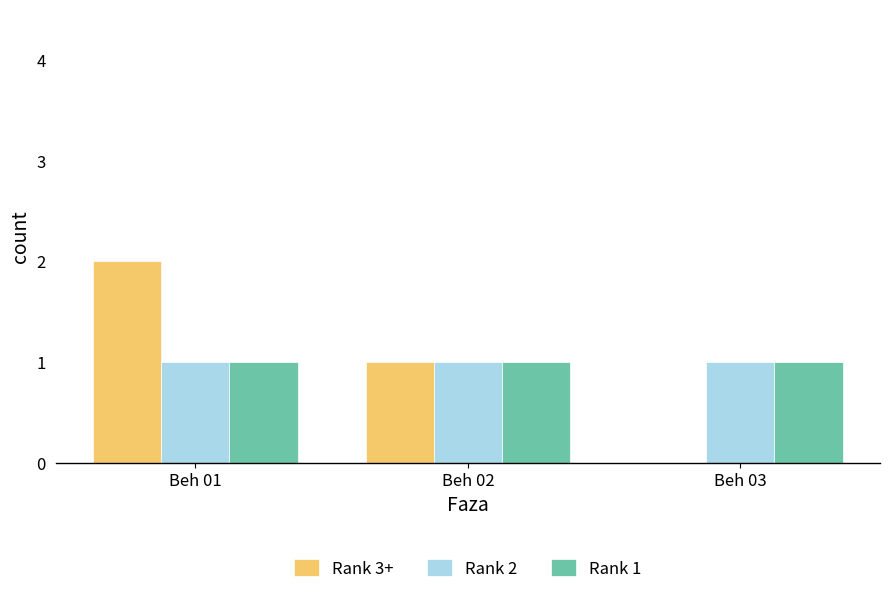

The Rank 2 series shows 2 at Beh 02. True or false?

False